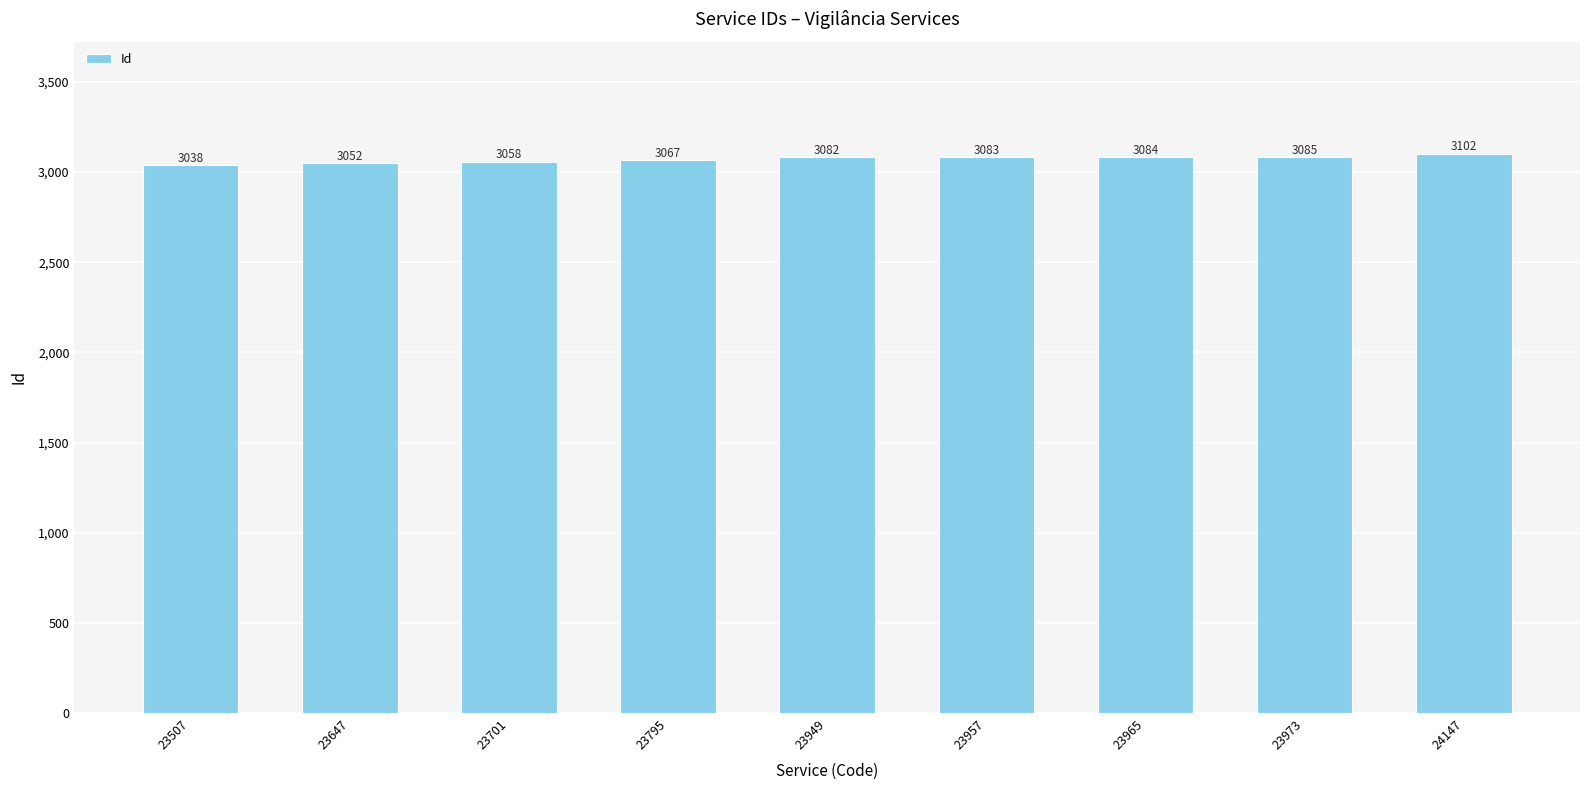

Reading right to left, extract all data points from this chart.

24147=3102	23973=3085	23965=3084	23957=3083	23949=3082	23795=3067	23701=3058	23647=3052	23507=3038